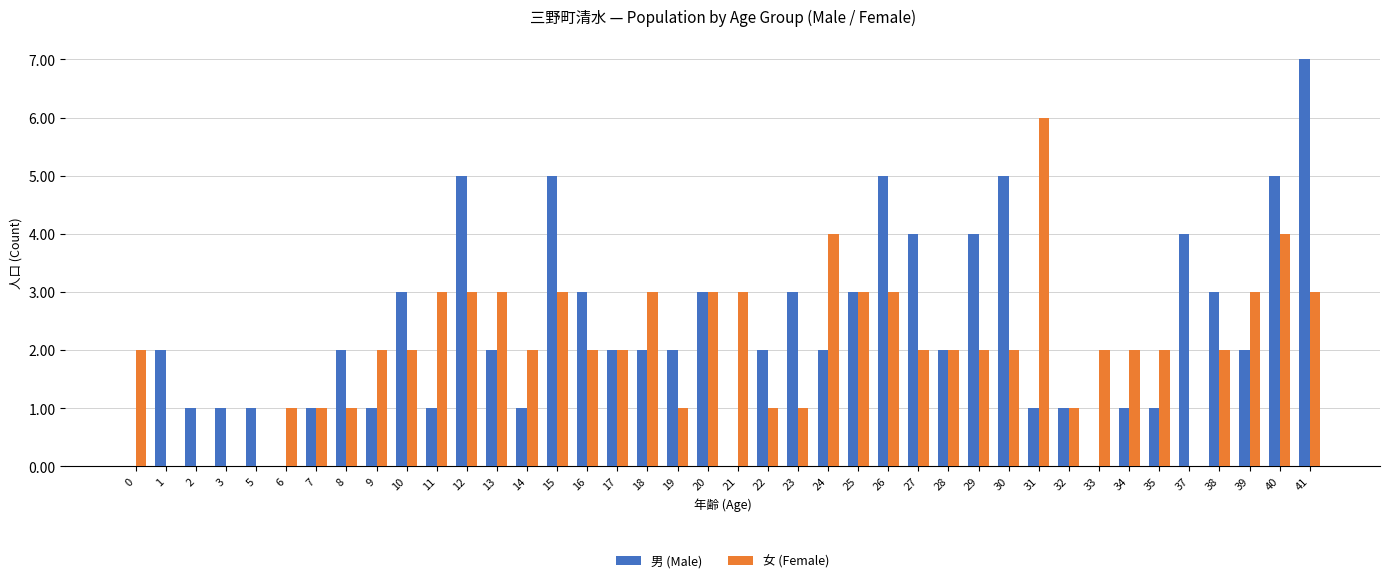

Read the 女 (Female) value at 41.

3